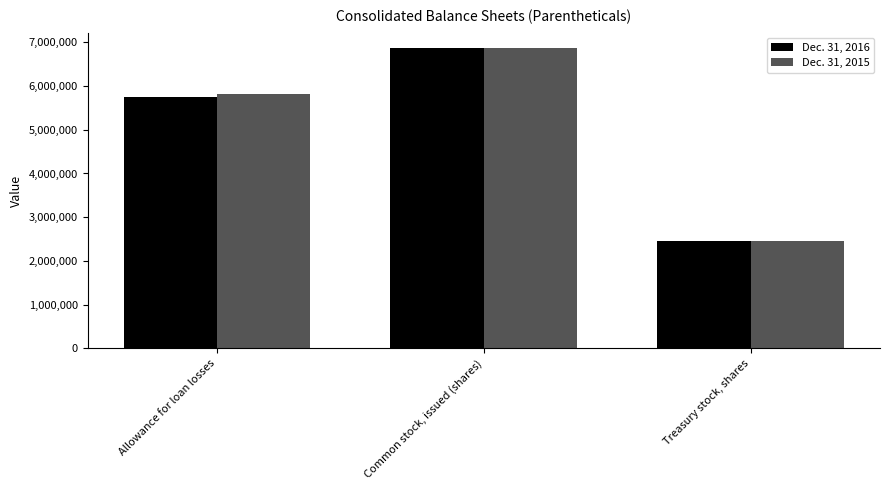

Reading left to right, extract all data points from this chart.

Dec. 31, 2016: 5742449	6875503	2465476
Dec. 31, 2015: 5811940	6859003	2466462